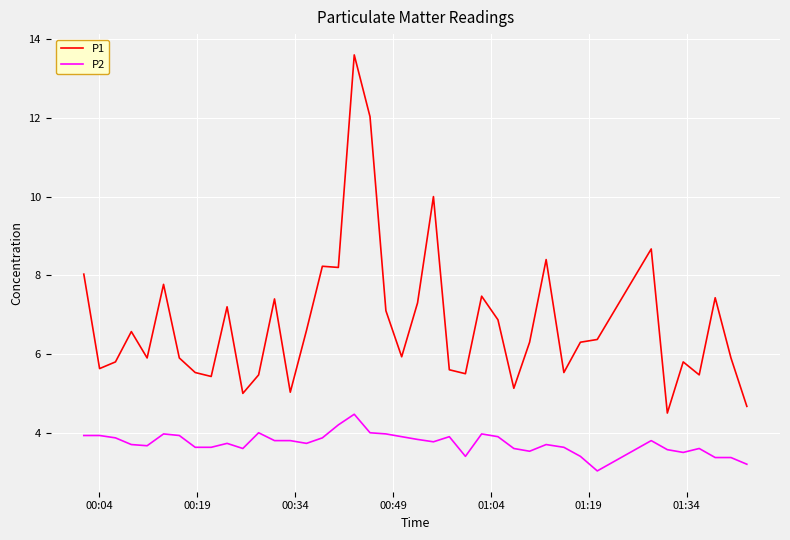

List the series in order of their peak value, lowest first.

P2, P1